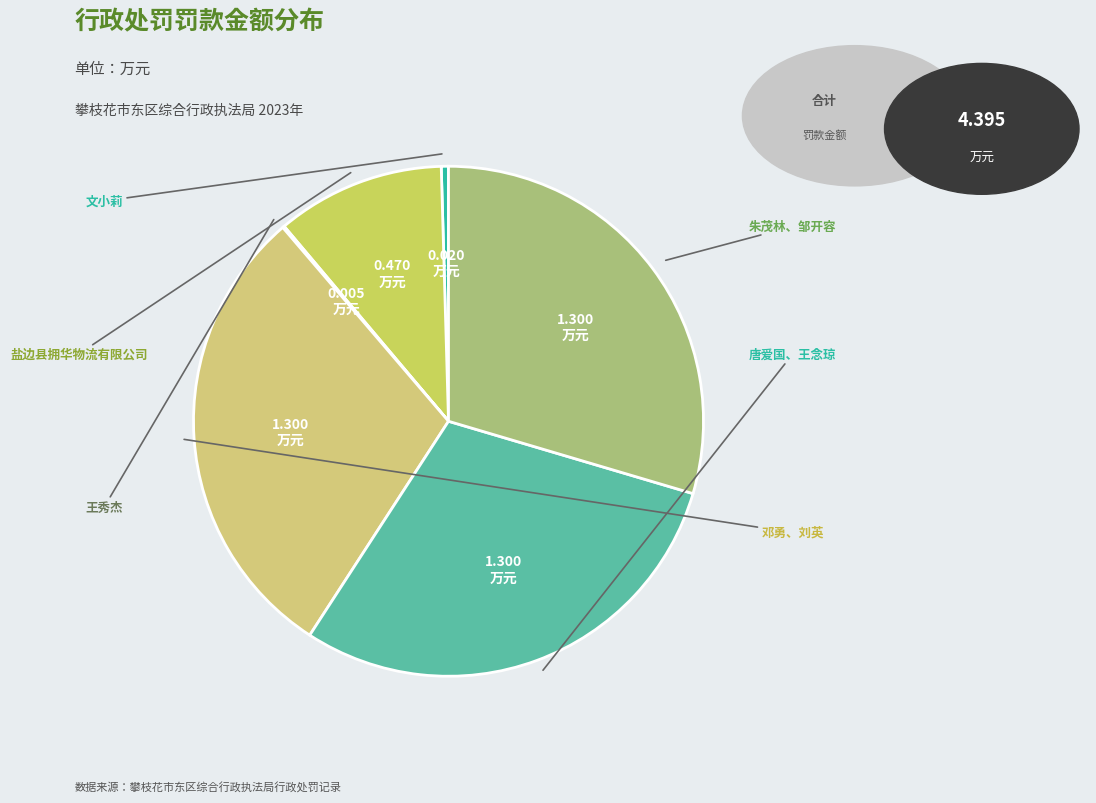

Which slice is the smallest?

王秀杰